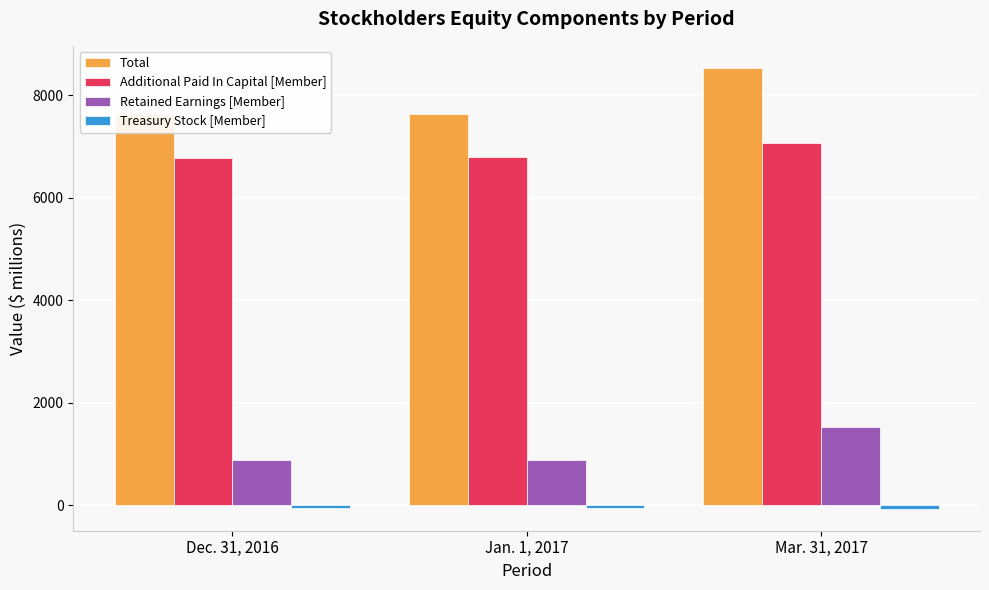

Is it true that Total equals 4835 at Mar. 31, 2017?

False